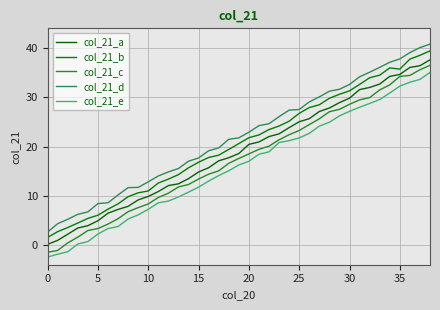

Does the chart have visible grid lines?

Yes